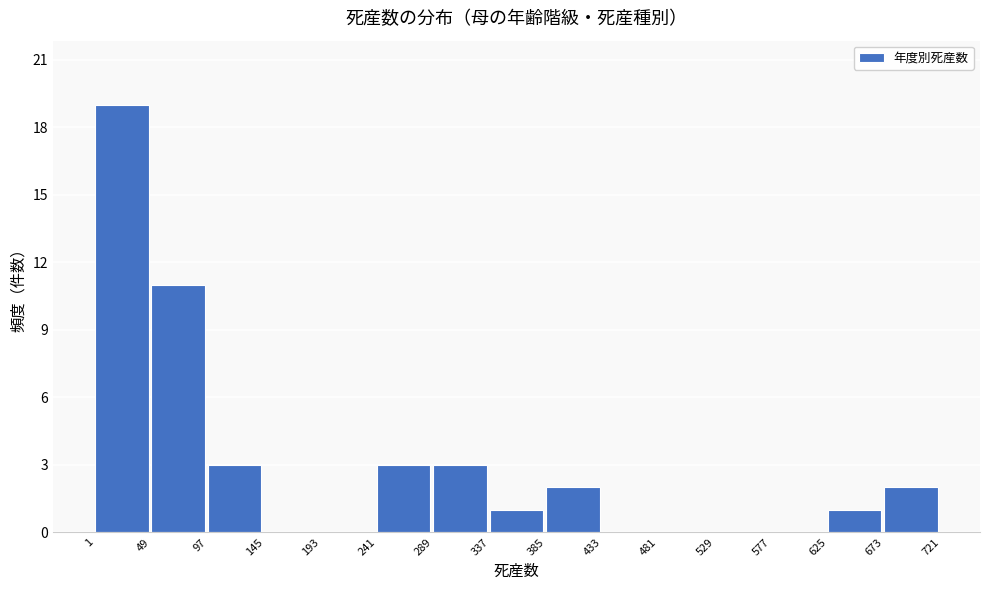

Reading left to right, list every bar in this chart as the range it spans on the x-axis followed by its height. The values are not printed on the chart, so give them approximately, as read against the axis.

1 to 49: 19
49 to 97: 11
97 to 145: 3
145 to 193: 0
193 to 241: 0
241 to 289: 3
289 to 337: 3
337 to 385: 1
385 to 433: 2
433 to 481: 0
481 to 529: 0
529 to 577: 0
577 to 625: 0
625 to 673: 1
673 to 721: 2